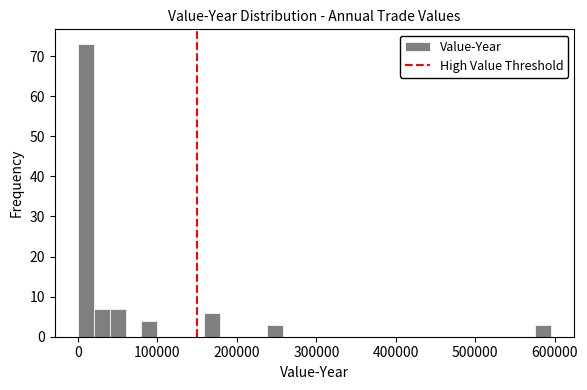

Read against the x-axis, roughly where is the centre of the tallest bar?

10000